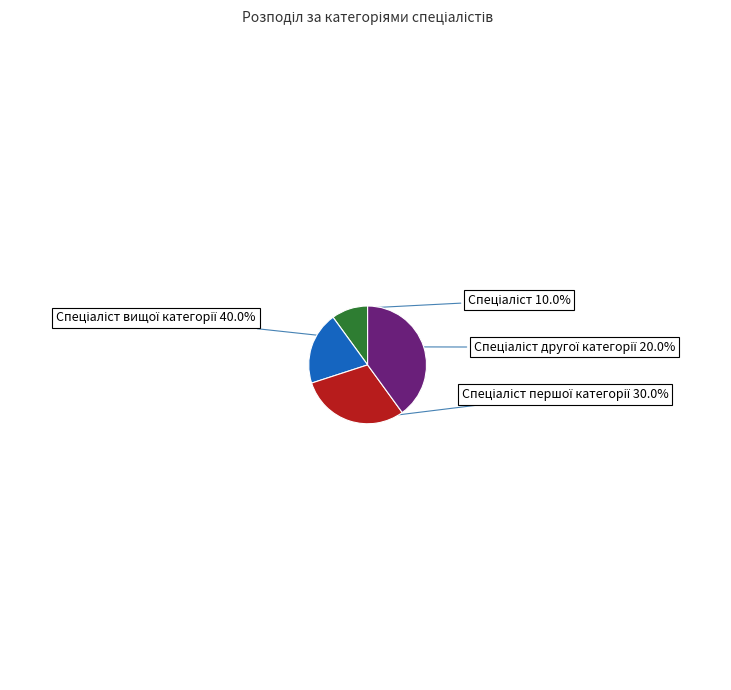

Is there any slice that represents more than half of the pie?

No